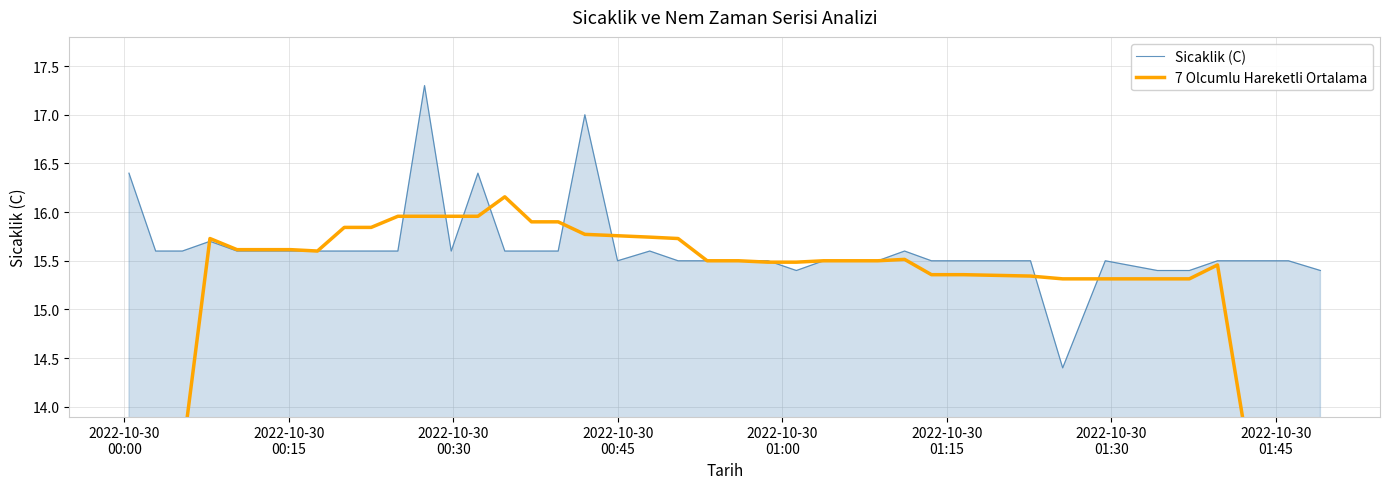

What is the difference between the maximum and minimum values in the 7 Olcumlu Hareketli Ortalama series?

7.3